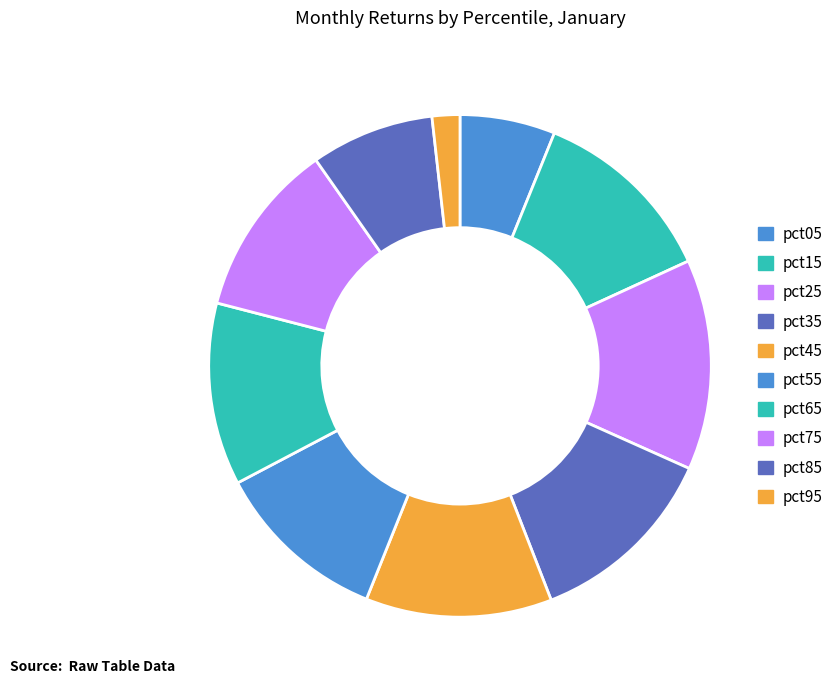

Is it true that pct95 is 2% of the pie?

True